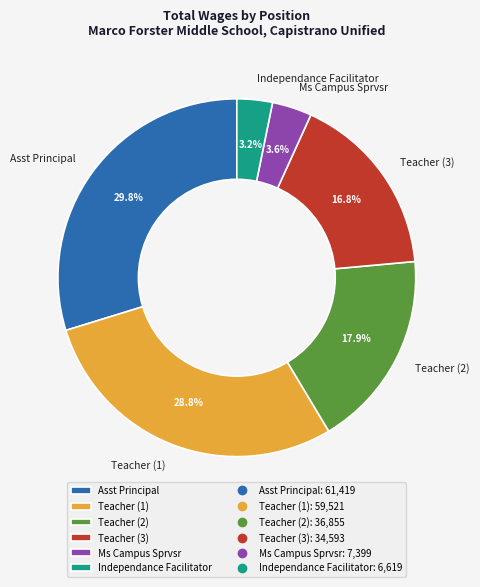

Does Ms Campus Sprvsr account for over 50% of the chart?

No